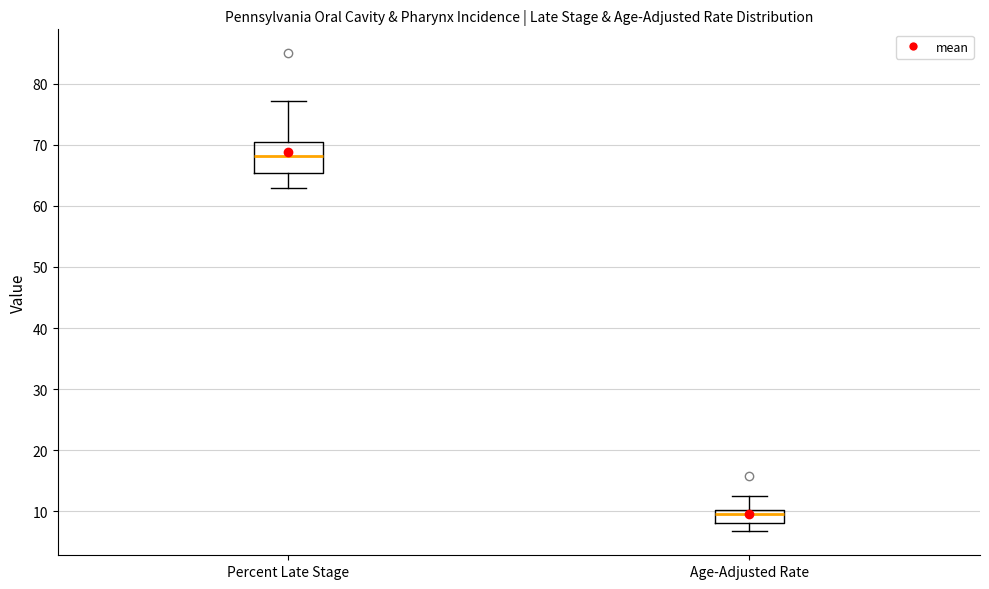

Which box has the lowest median line?

Age-Adjusted Rate